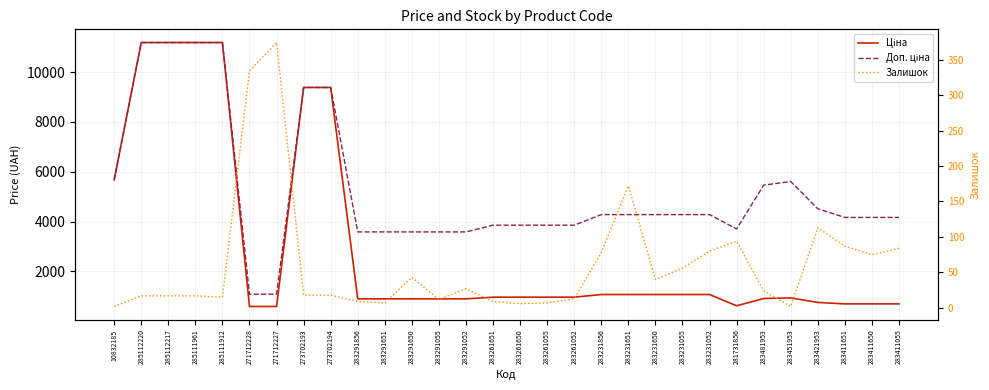

What is the average value of the Ціна series?

2978.4